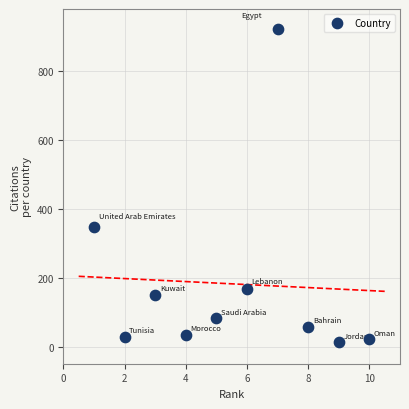

What Y value in the scatter plot is closest to 467?

346